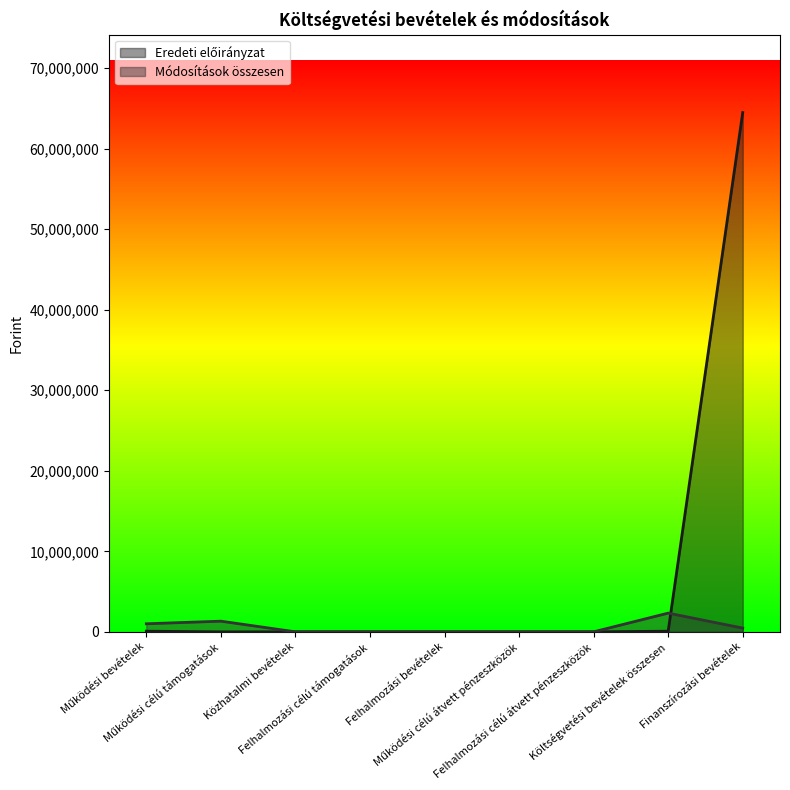

What is the label of the 1st point from the right?

Finanszírozási bevételek